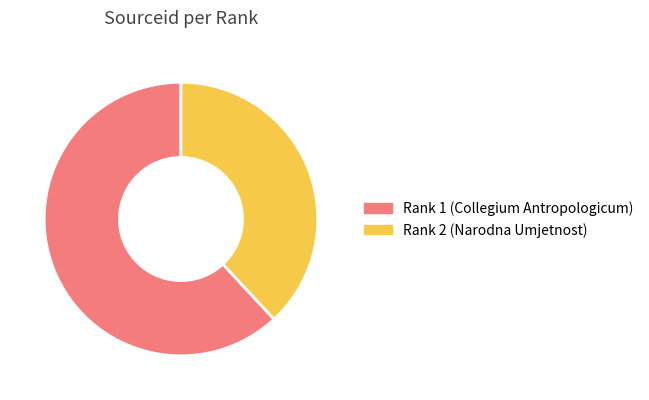

Is the sum of Rank 1 (Collegium Antropologicum) and Rank 2 (Narodna Umjetnost) greater than half?

Yes